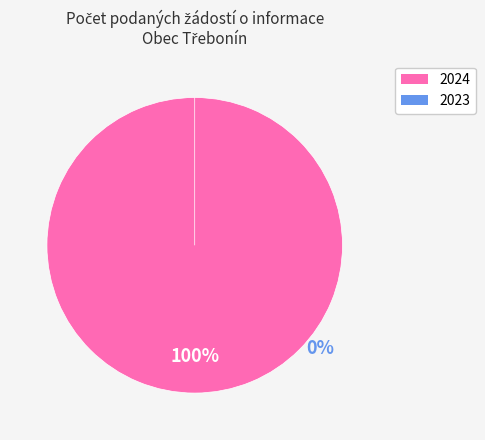

Does any single category account for the majority?

Yes